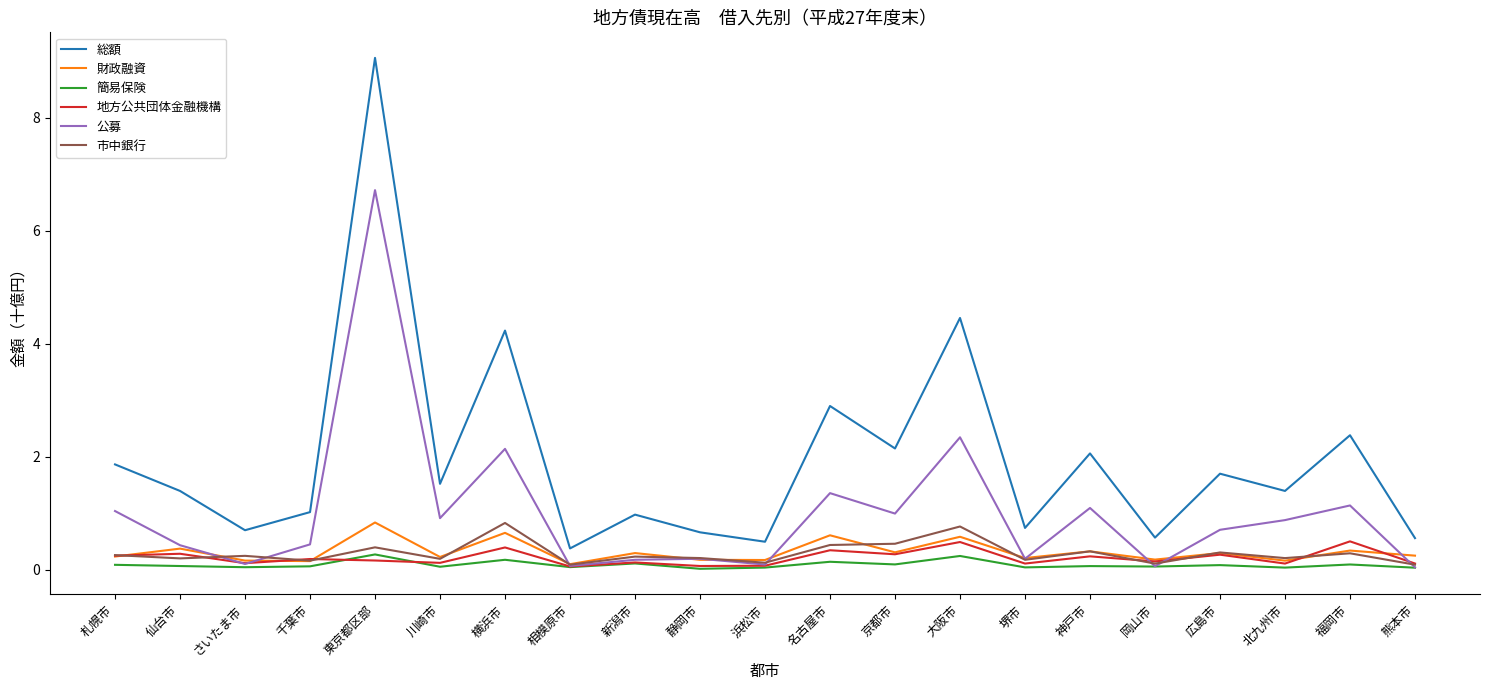

What is the greatest value displayed?

9.1